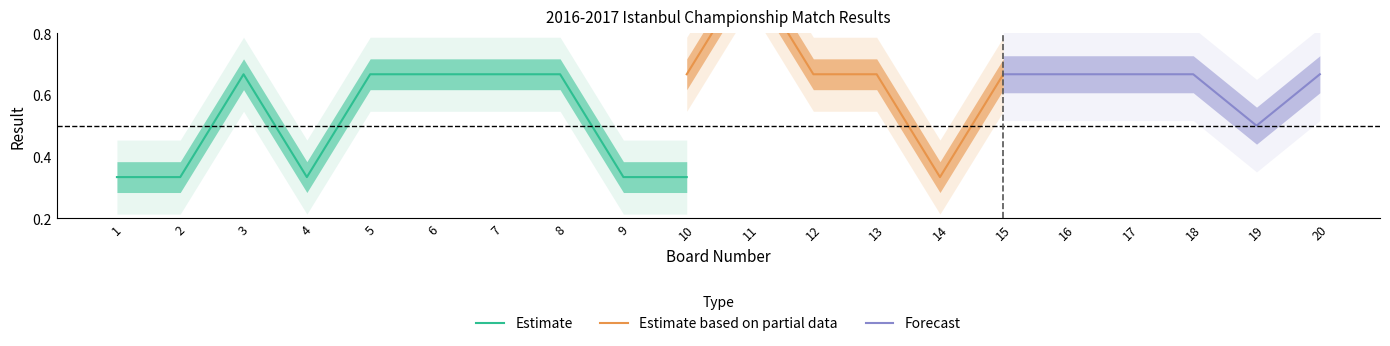

Is it true that Estimate equals 0.2 at 4?

False